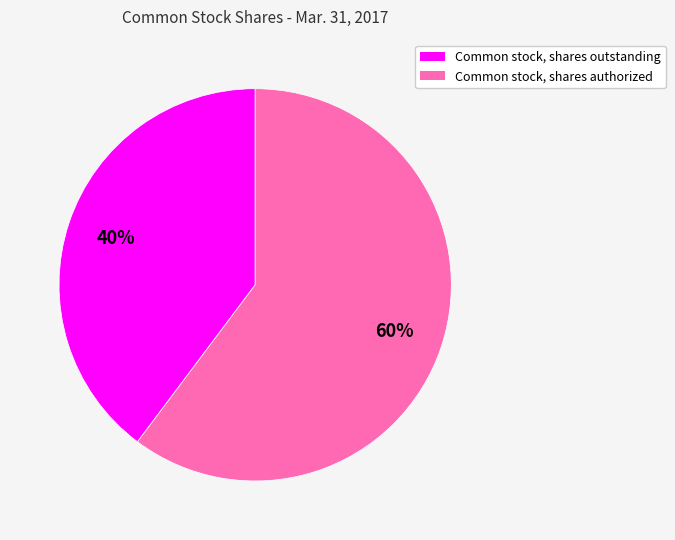

Rank the categories by value from lowest to highest.

Common stock, shares outstanding, Common stock, shares authorized